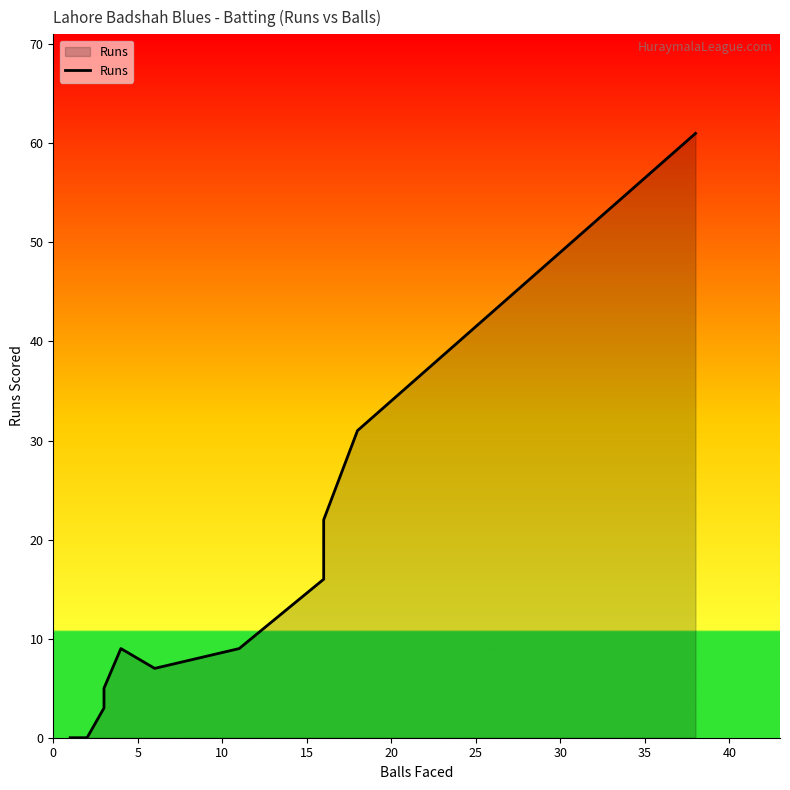

What is the sum of all values?

163